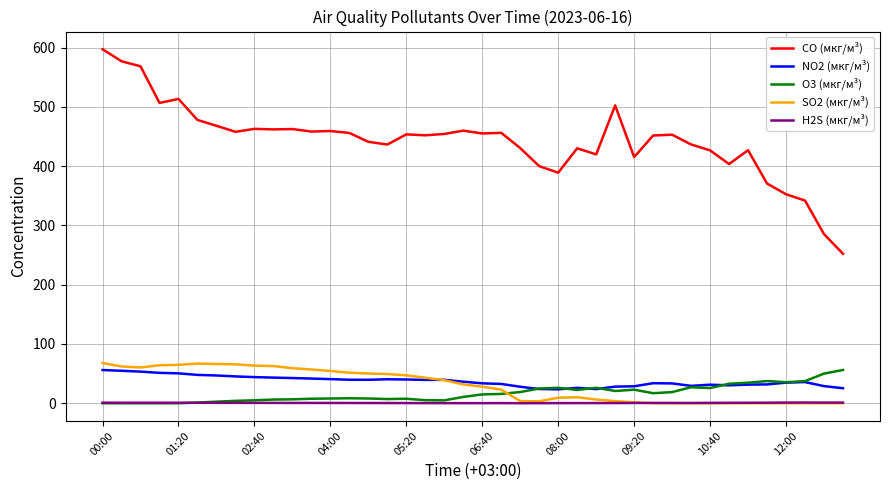

Which series has the largest total across all categories?

CO (мкг/м³)